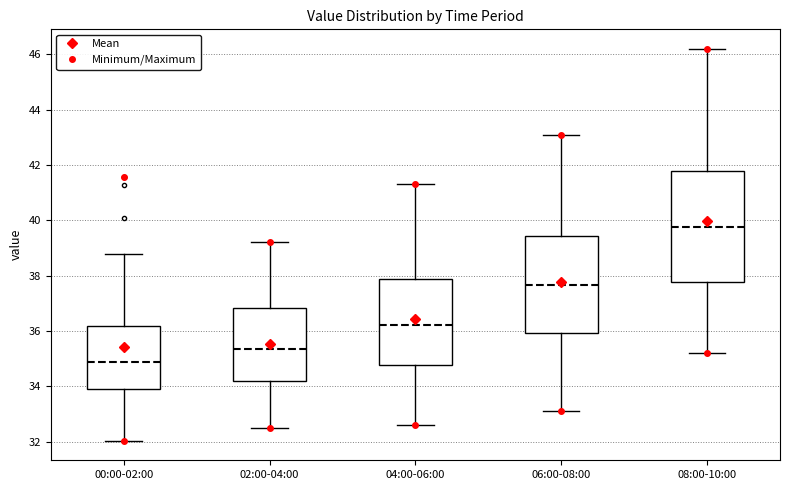

Reading left to right, read every box against the y-axis: the position of its median line, the range the box covers, and the ends of its whiskers. The values are not printed on the chart, so give them approximately, as read against the axis.

00:00-02:00: median 34.8, box 34.0 to 36.2, whiskers 32.0 to 38.8
02:00-04:00: median 35.4, box 34.2 to 36.8, whiskers 32.6 to 39.2
04:00-06:00: median 36.2, box 34.8 to 37.8, whiskers 32.6 to 41.4
06:00-08:00: median 37.6, box 36.0 to 39.4, whiskers 33.2 to 43.2
08:00-10:00: median 39.8, box 37.8 to 41.8, whiskers 35.2 to 46.2